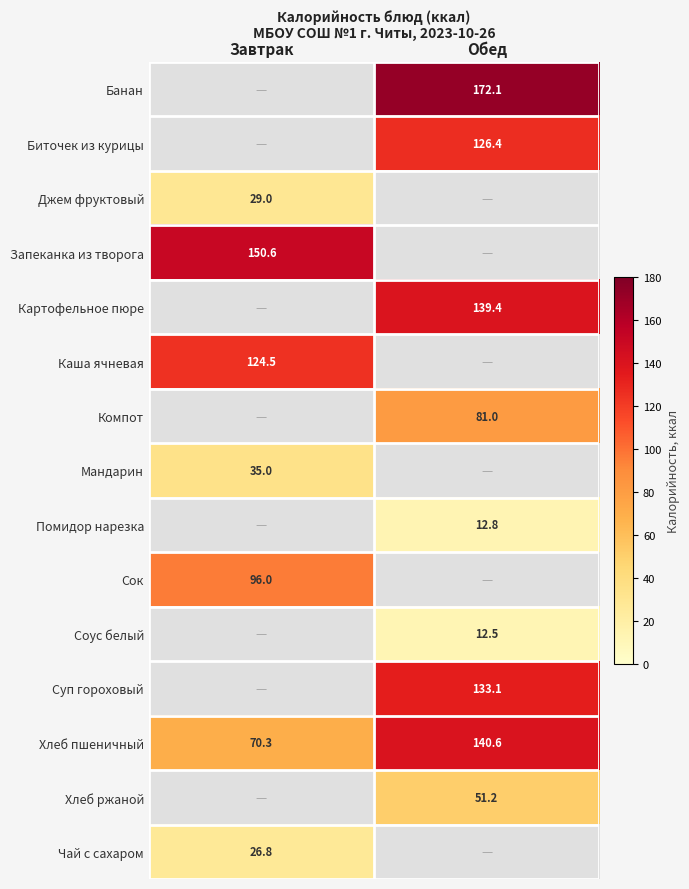

Where is Хлеб пшеничный nearest to the value 105?

Завтрак